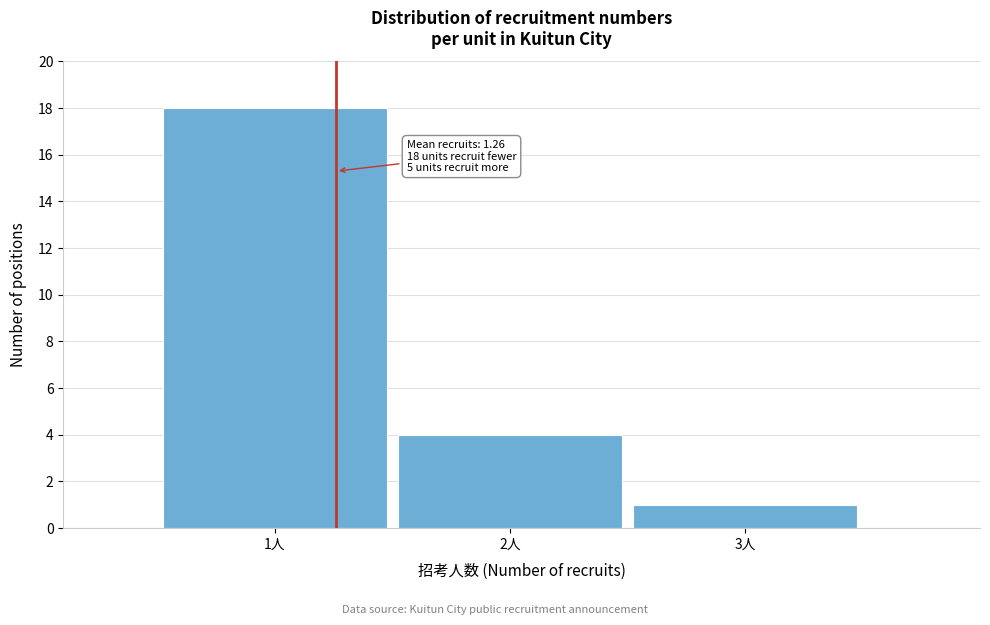

Which range on the x-axis has the tallest bar?

0.5 to 1.5